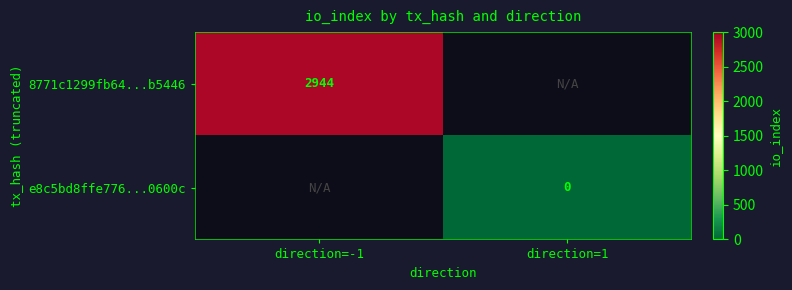

Is the value of 8771c1299fb64...b5446 at direction=-1 greater than the value of e8c5bd8ffe776...0600c at direction=1?

Yes